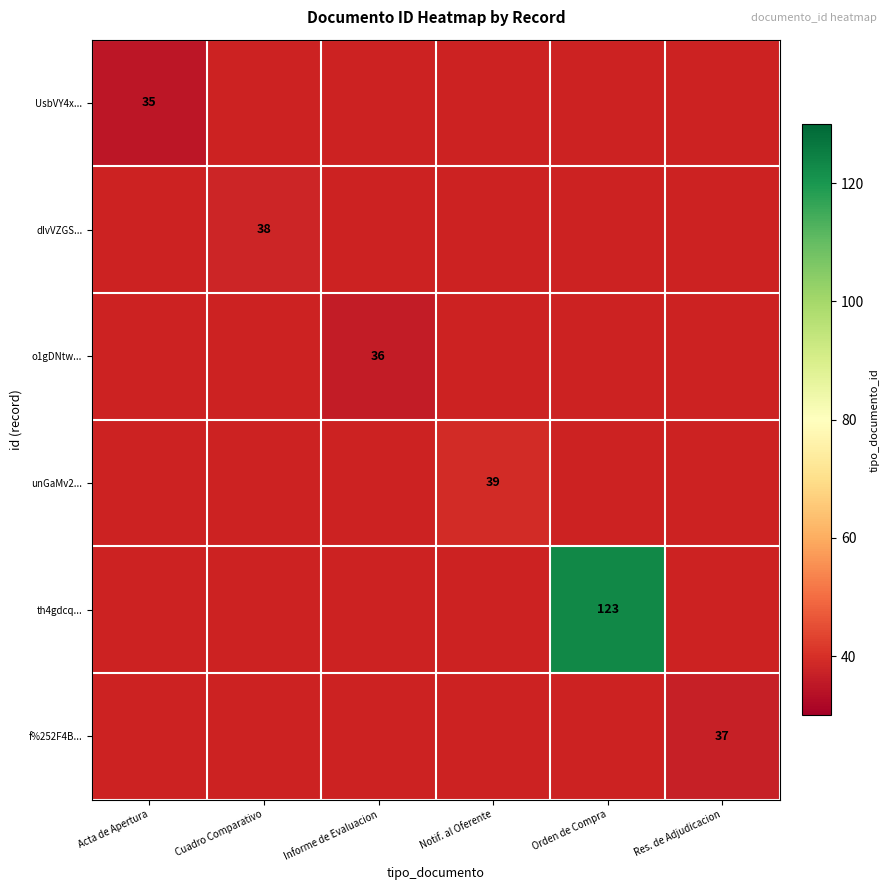

True or false: o1gDNtw... has a value of 36 at Informe de Evaluacion.

True